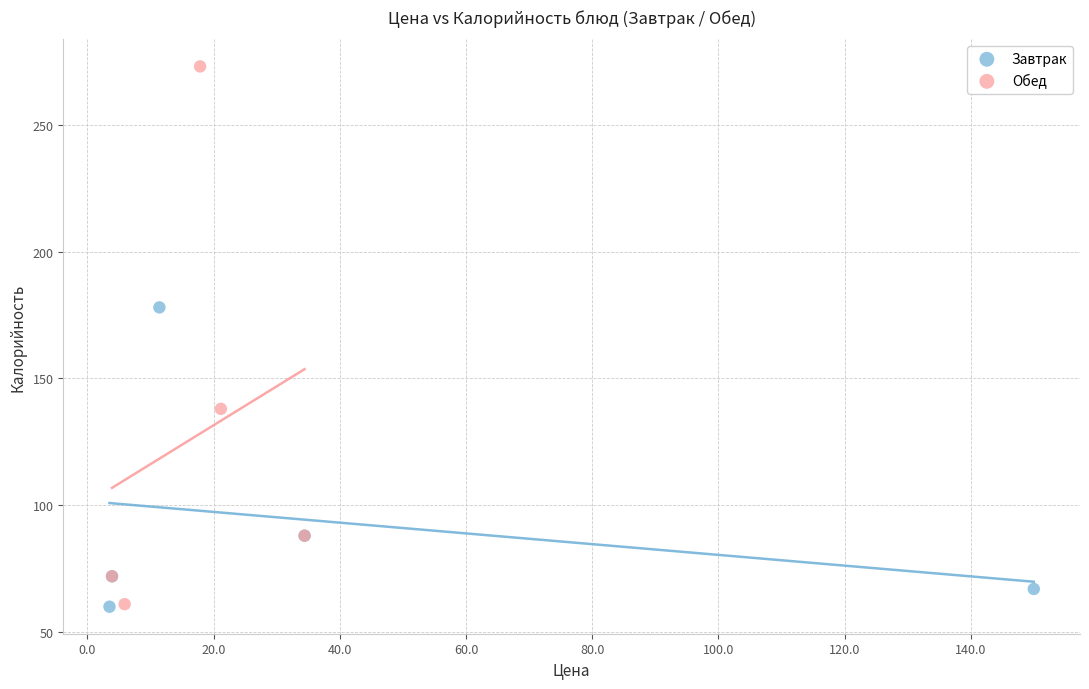

Which series has the widest spread of Y values?

Обед